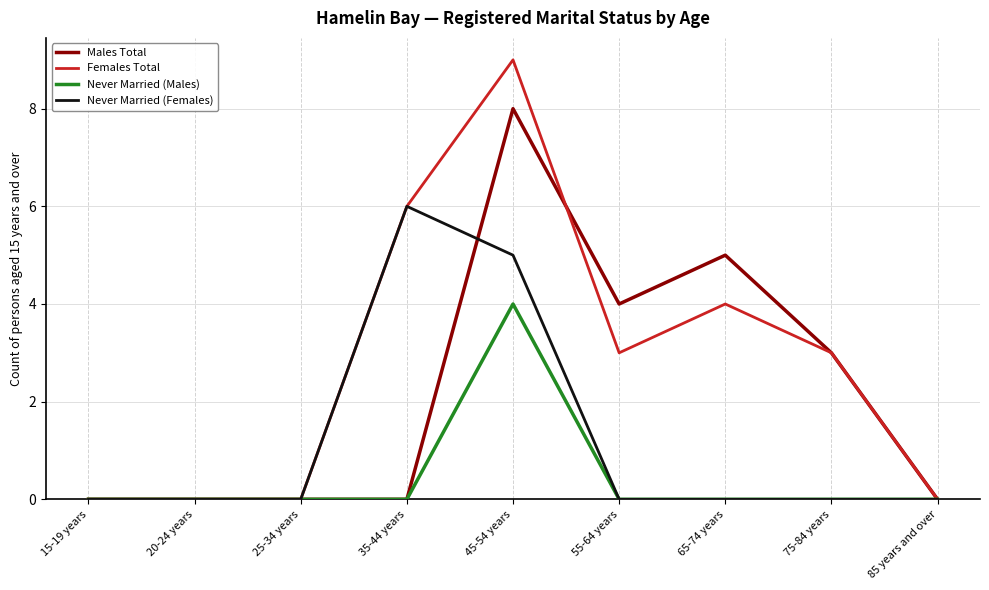

What is the difference between the highest and lowest values at 35-44 years?

6